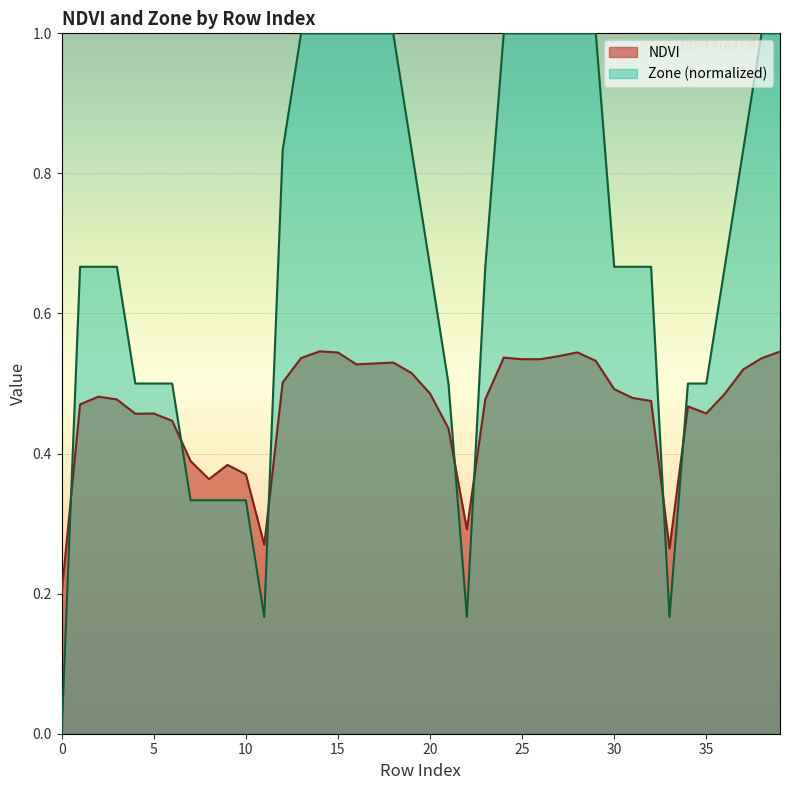

What value does the NDVI series have at 34?

0.5